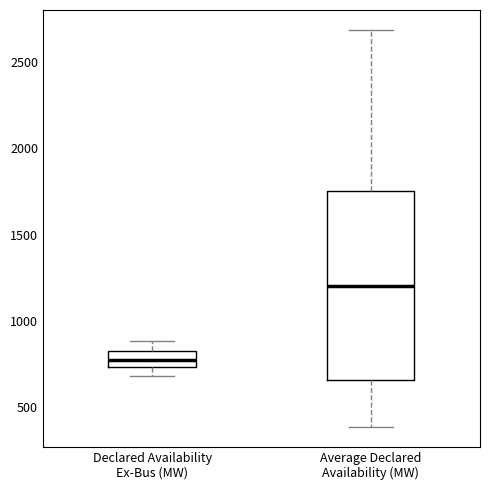

Comparing the boxes themselves (not the whiskers), which one is the tallest?

Average Declared Availability (MW)